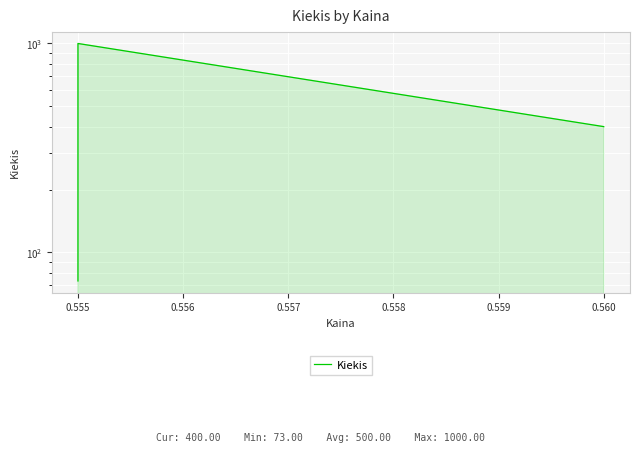

What is the minimum value shown in the chart?

73